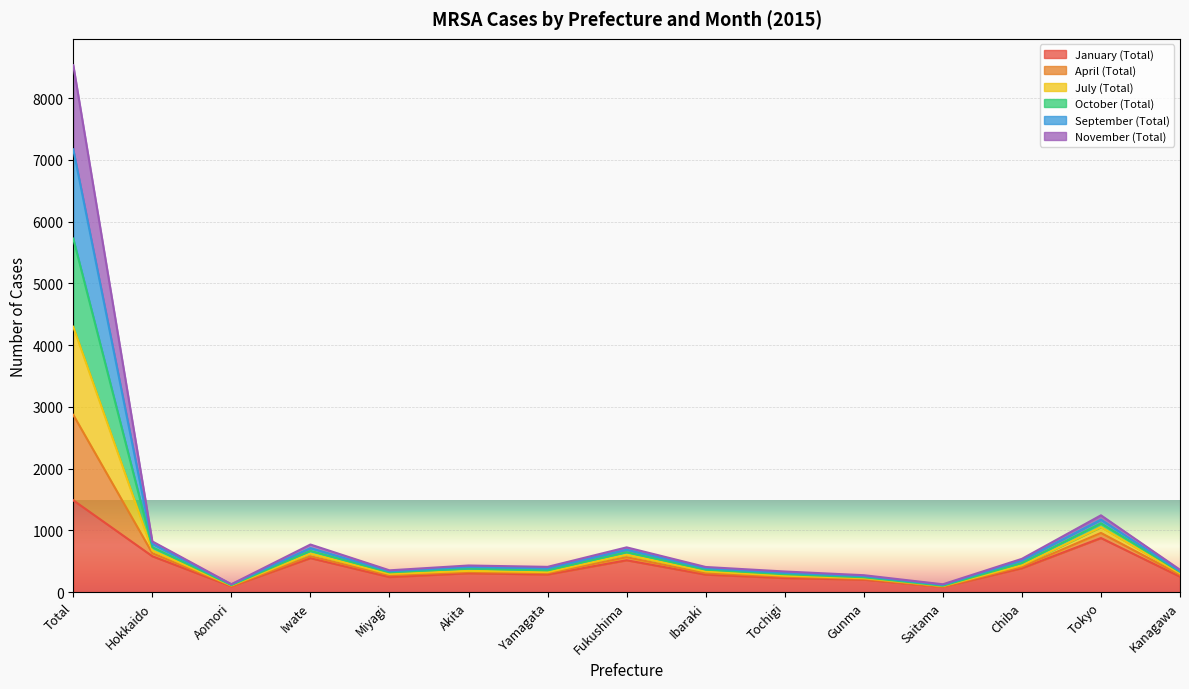

At which category is the sum across all series the highest?

Total